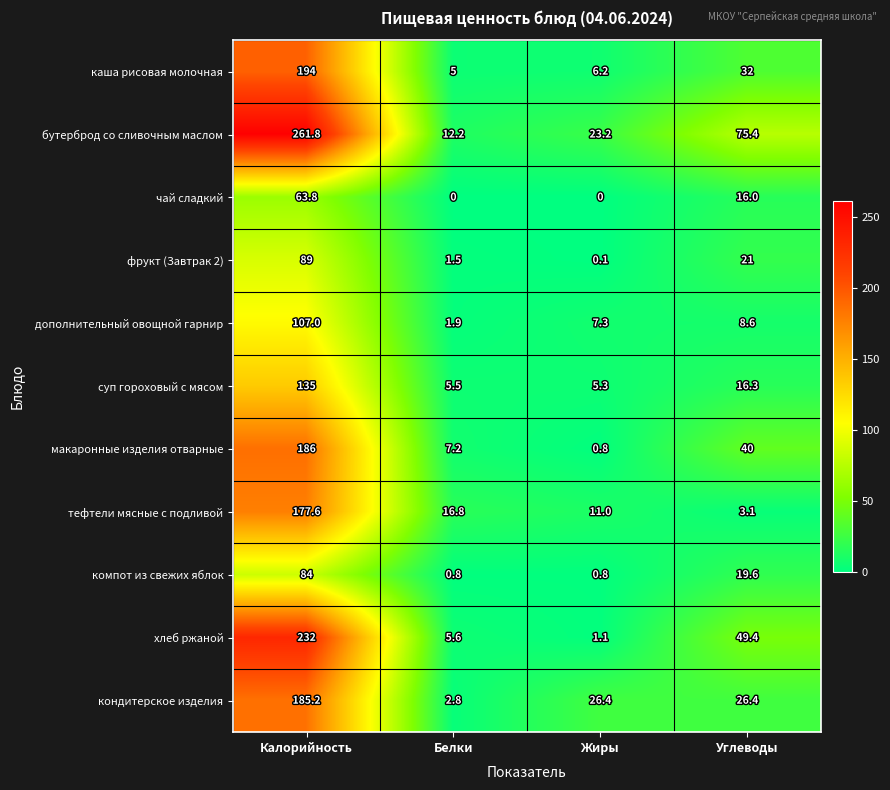

What is the sum of all суп гороховый с мясом values?

162.1